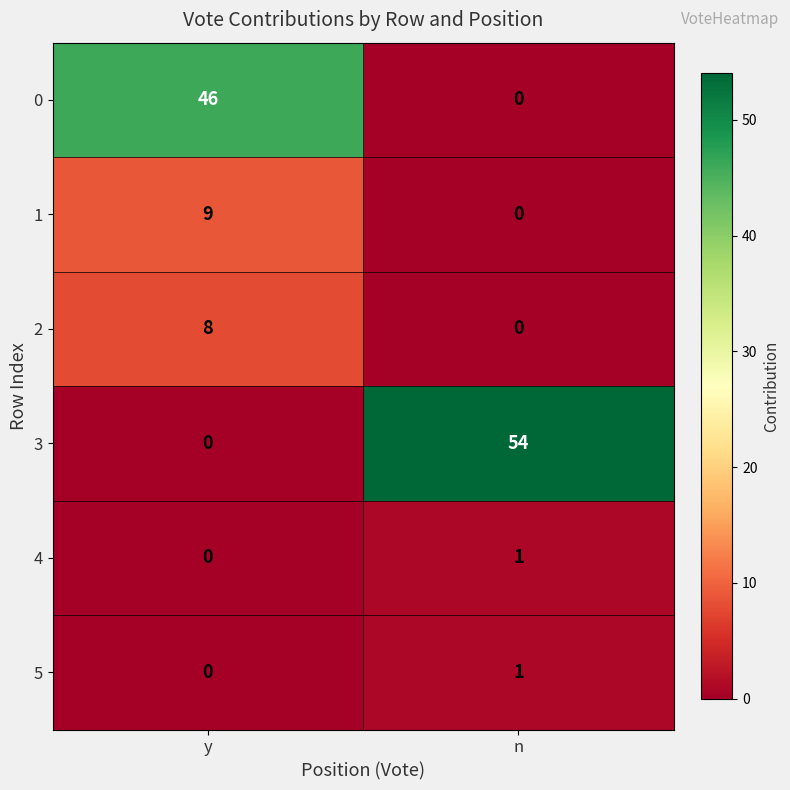

Which category has the lowest value in the 5 series?

y